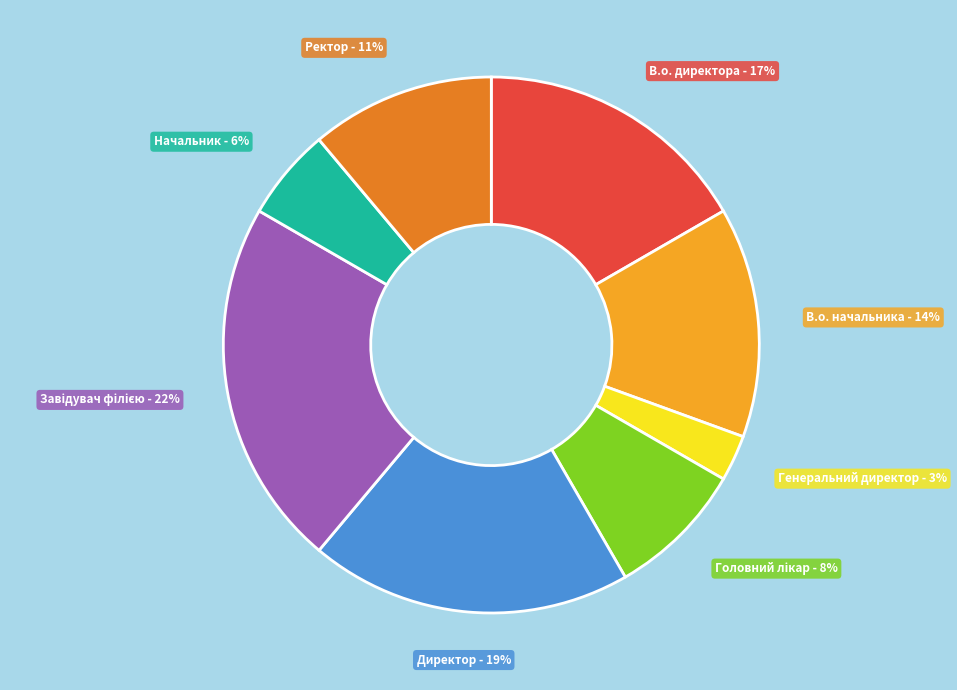

To the nearest percent, what is the difference between the largest and smallest slice percentages?

19%